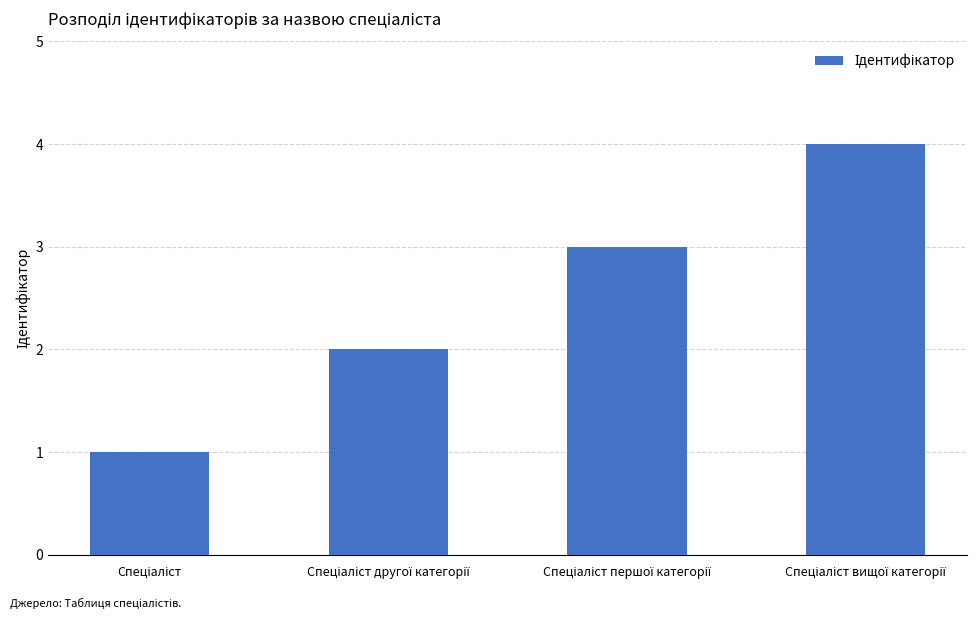

What is the greatest value displayed?

4